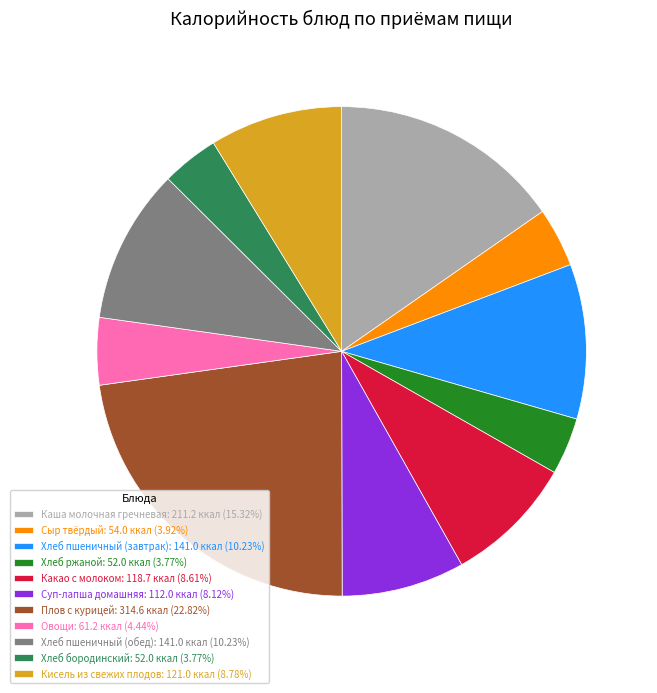

The Какао с молоком slice represents 20% of the pie. True or false?

False